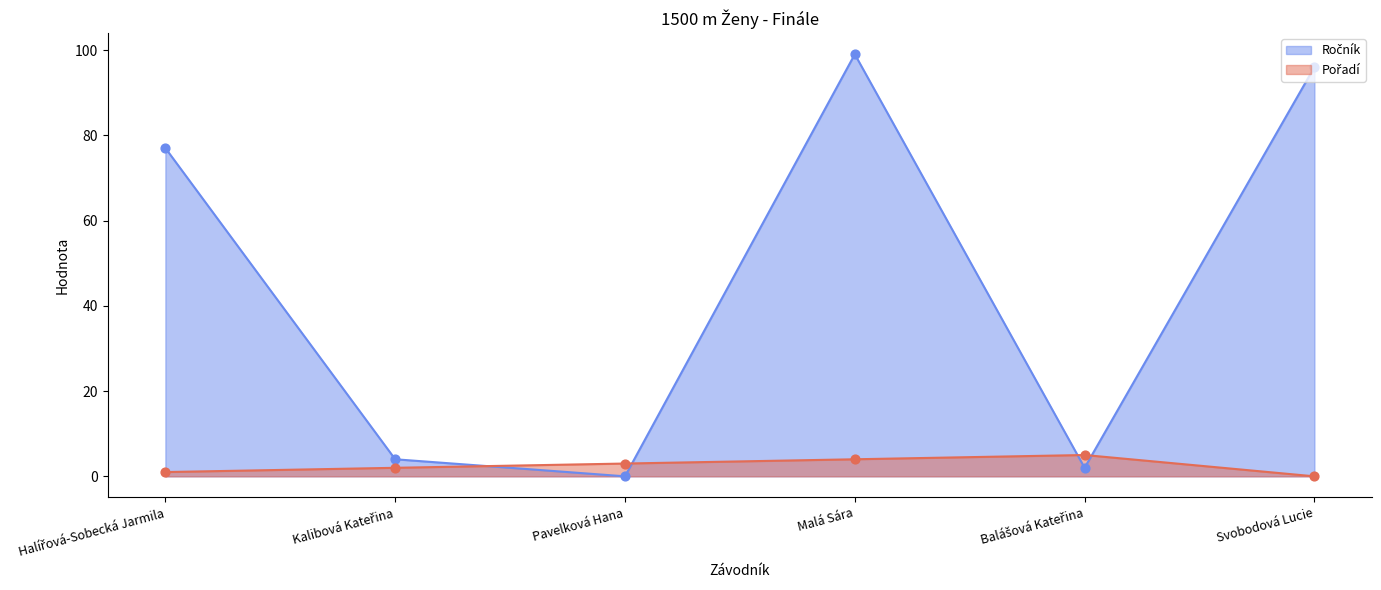

At which category is the sum across all series the highest?

Malá Sára